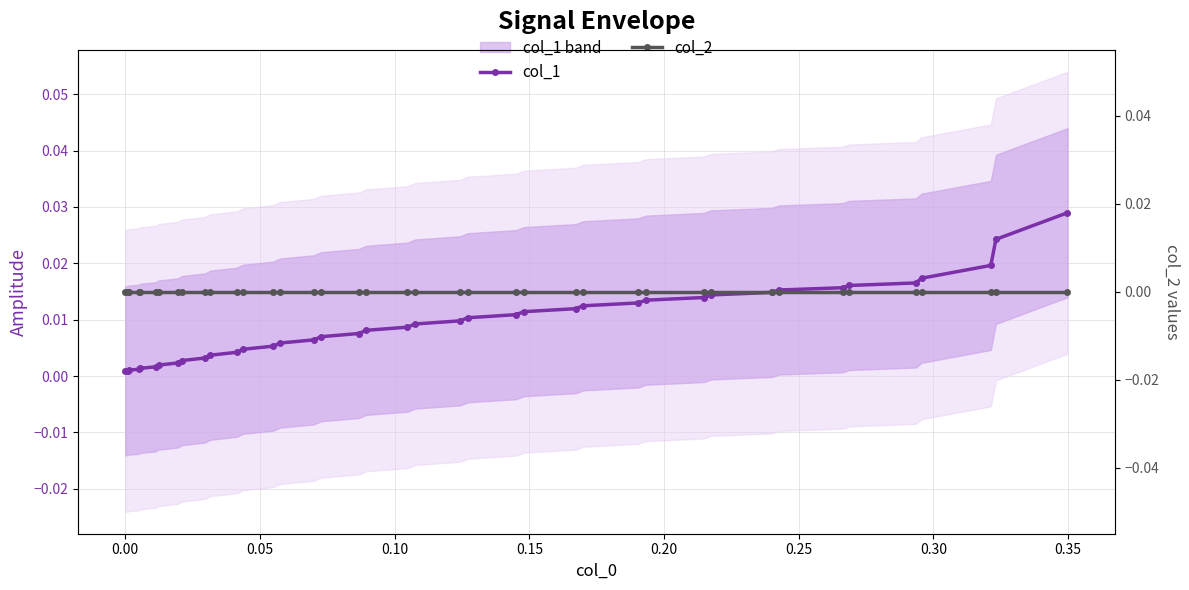

Does the chart display data point markers on the line(s)?

Yes